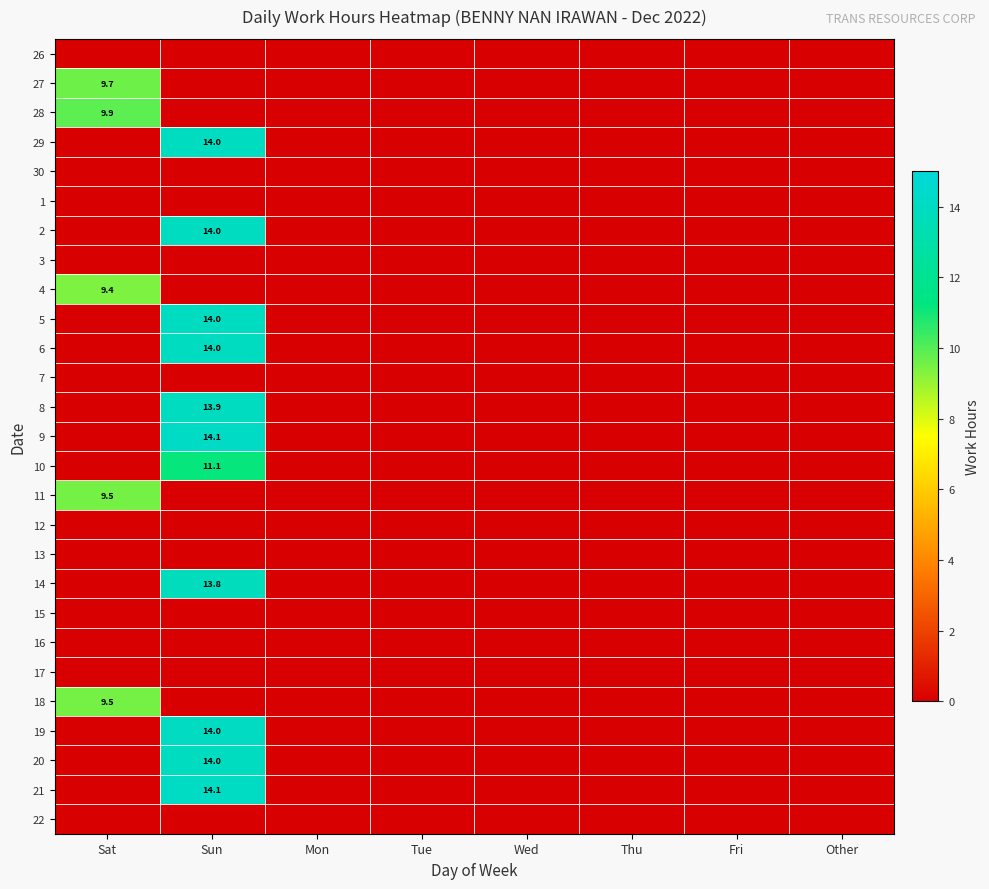

What is the highest value of the 10 series?

11.1